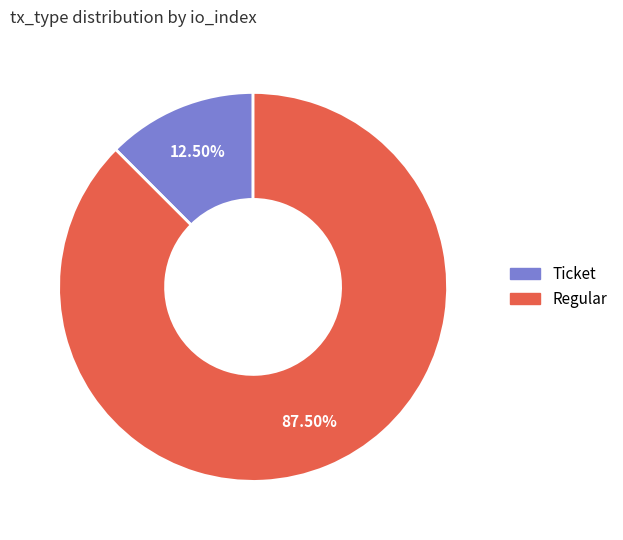

Does any single category account for the majority?

Yes